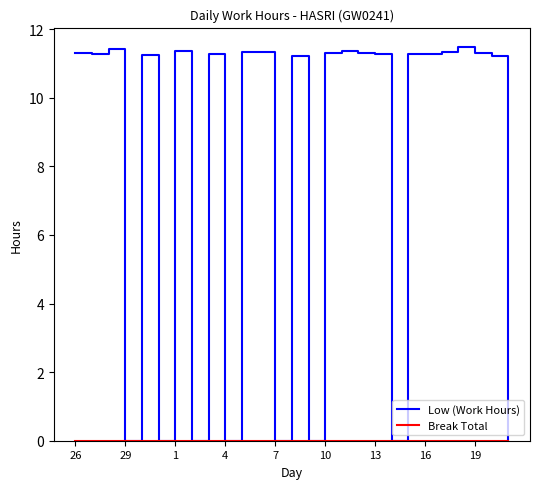

Which series has the largest total across all categories?

Low (Work Hours)